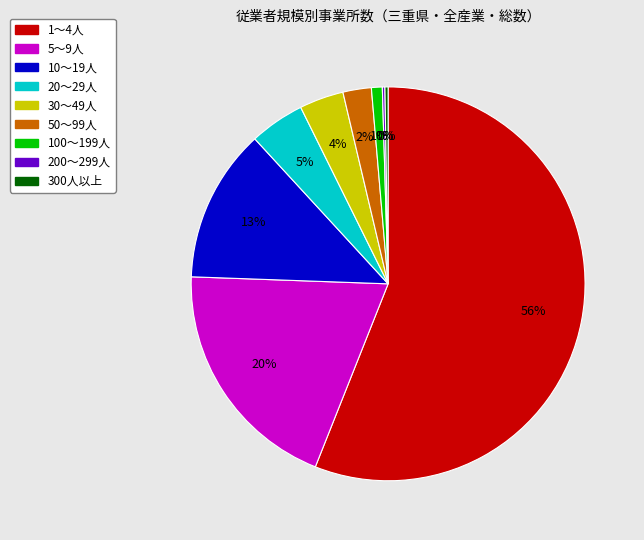

Is the sum of 100～199人 and 20～29人 greater than half?

No